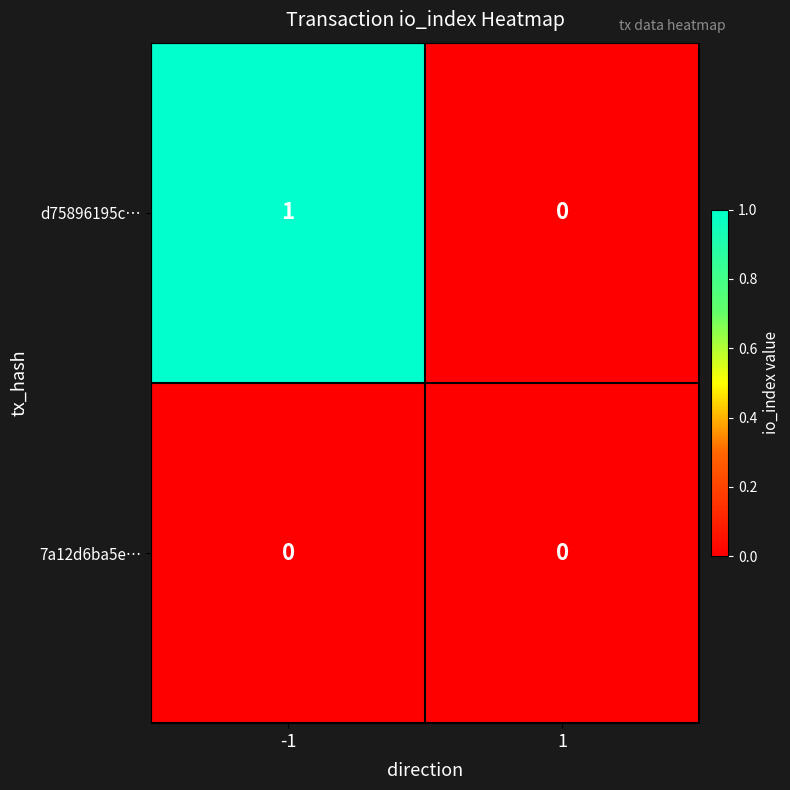

List the series in order of their peak value, highest first.

d75896195c…, 7a12d6ba5e…